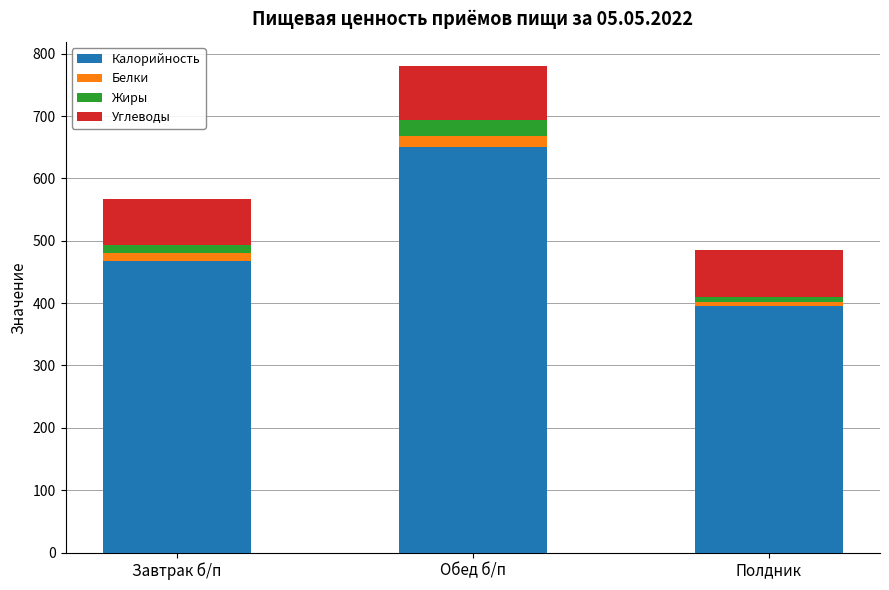

What are all the series names shown in the legend?

Калорийность, Белки, Жиры, Углеводы